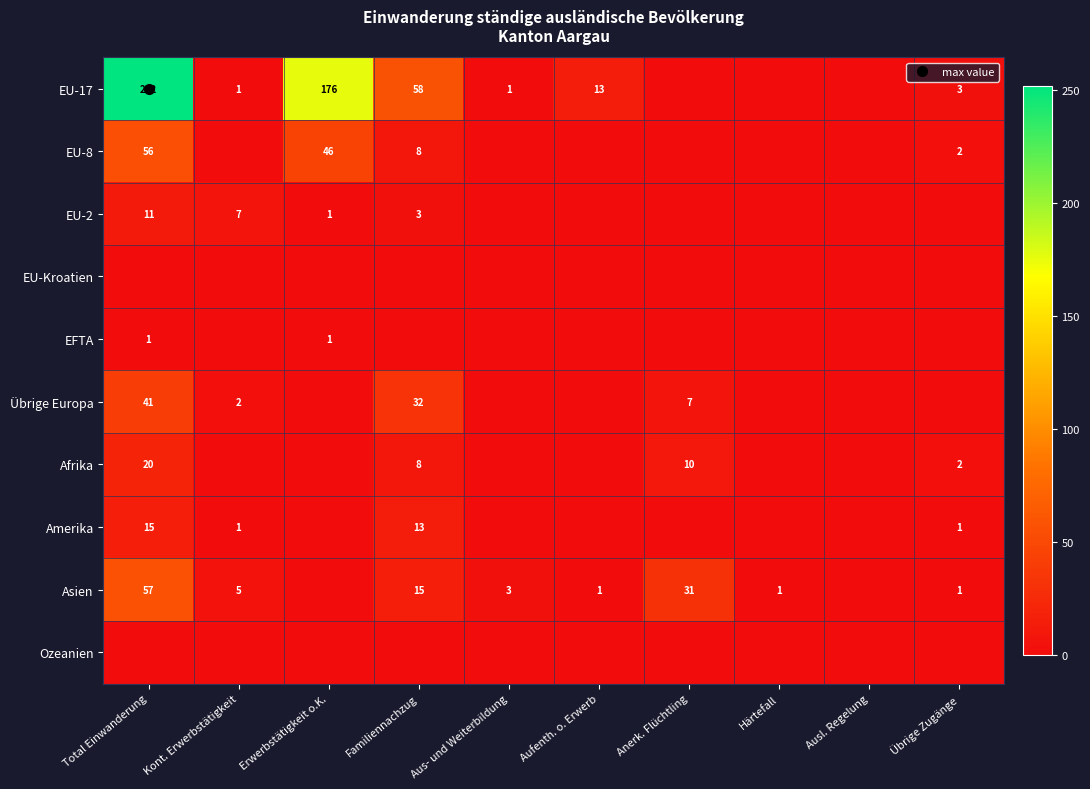

Where is Afrika nearest to the value 10?

Anerk. Flüchtling